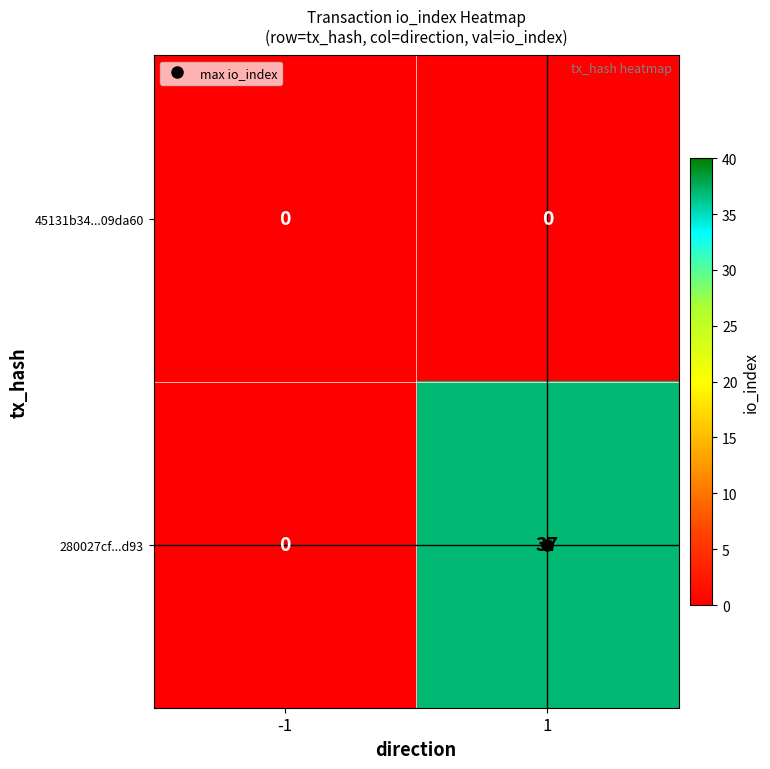

At how many categories does at least one series exceed 22?

1